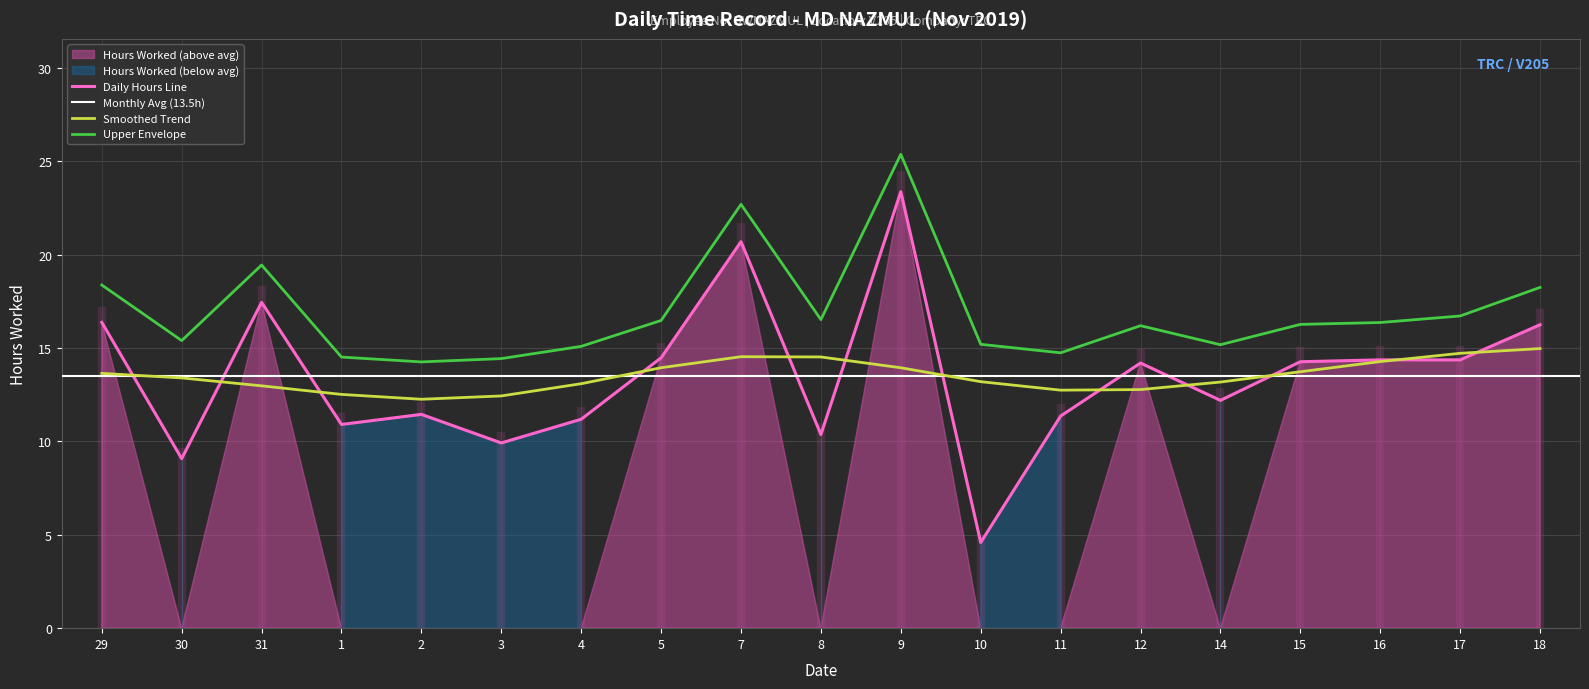

How many interior local valleys (lower than both neighbors) does the data have?

6